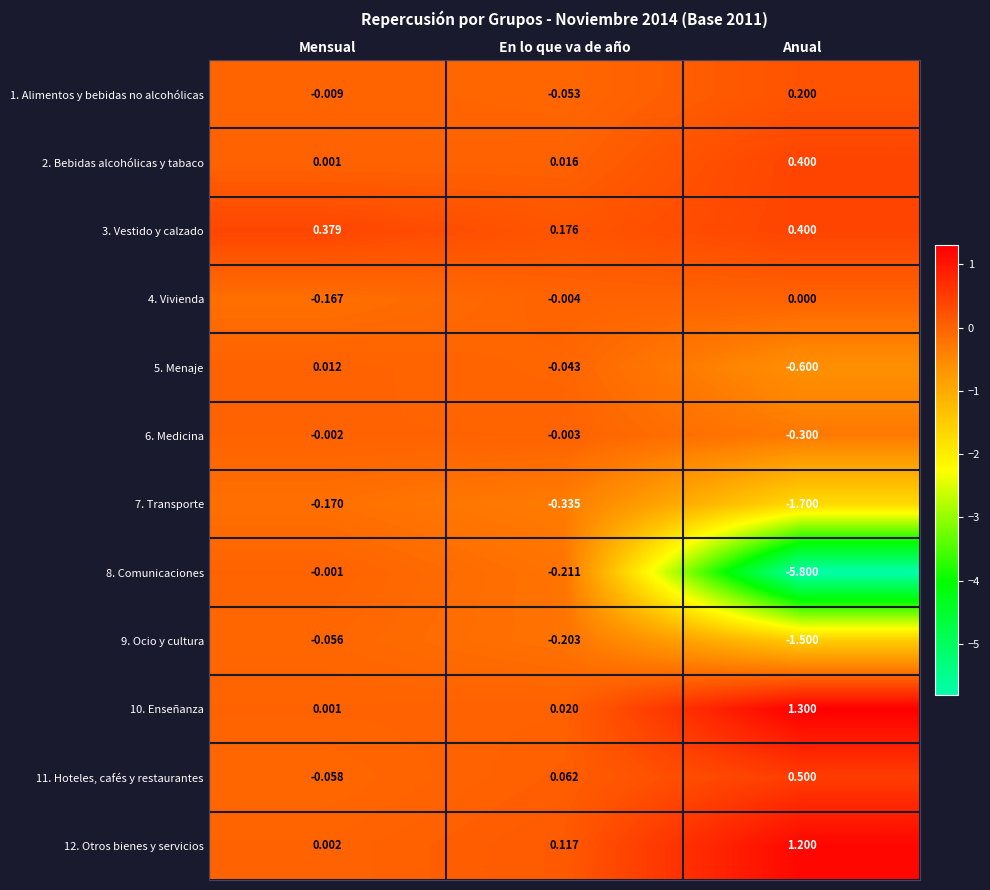

List the labels in order of 5. Menaje value, smallest first.

Anual, En lo que va de año, Mensual